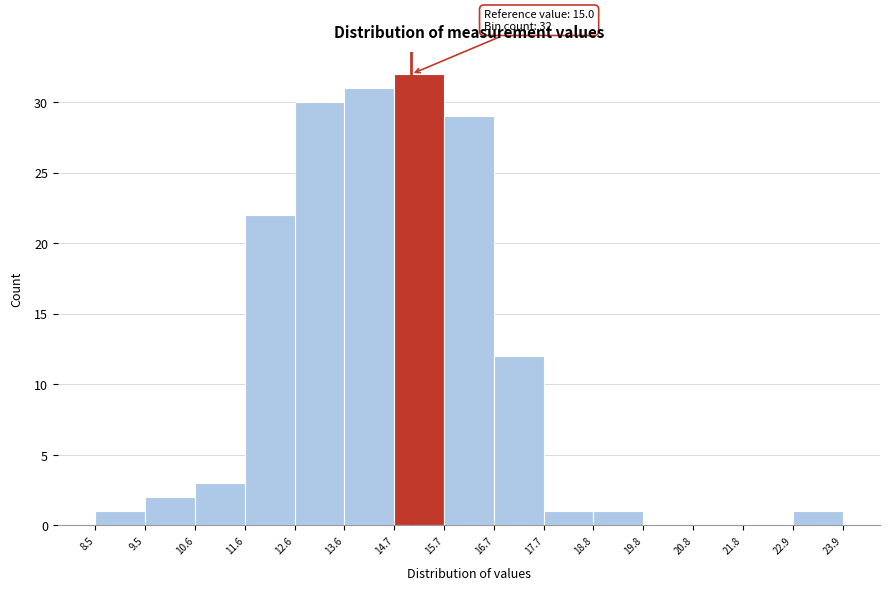

Which range on the x-axis has the tallest bar?

14.7 to 15.7